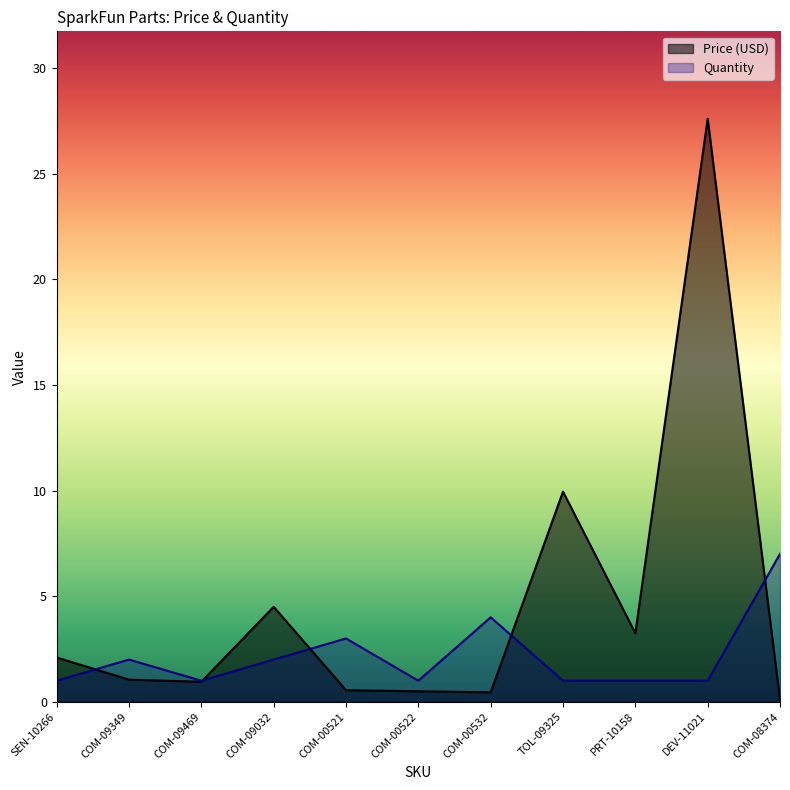

True or false: Quantity has a value of 0.7 at COM-09032.

False